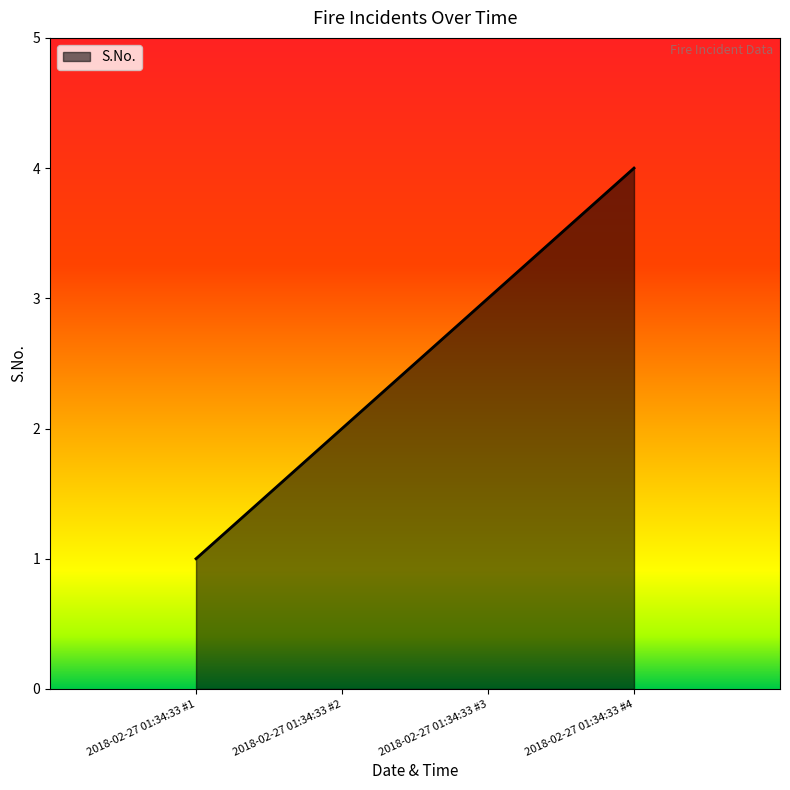

Is it true that the value at 2018-02-27 01:34:33 #4 is 5?

False